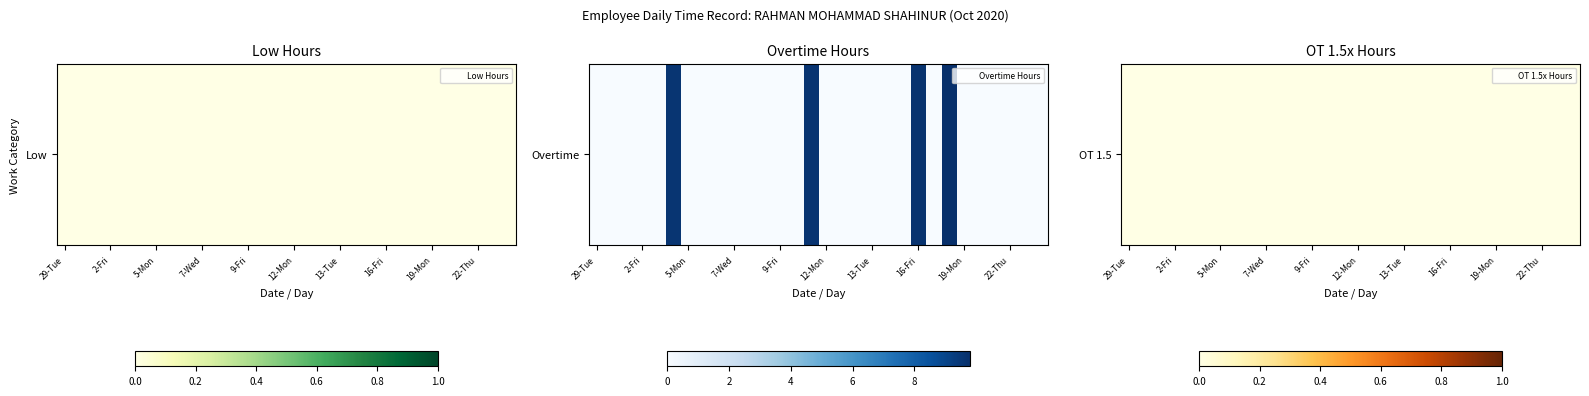

True or false: Low has a value of 0.0 at 5-Mon.

True